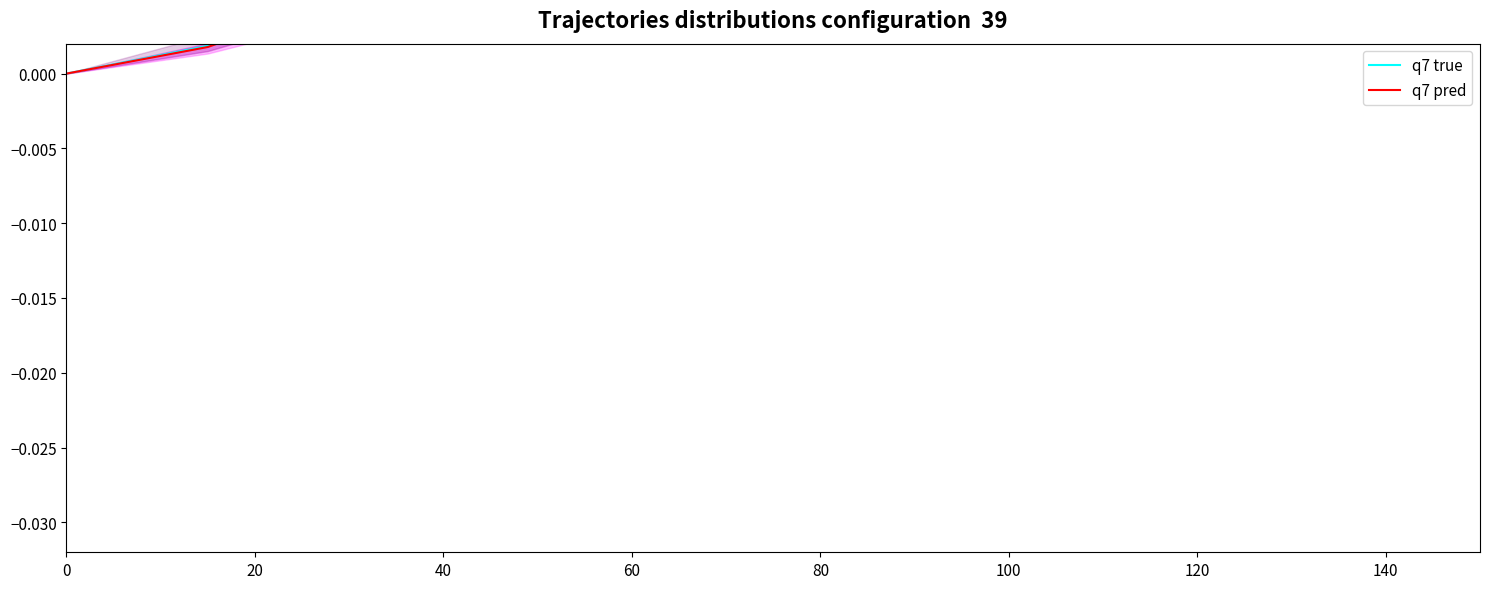

True or false: q7 pred and q7 true cross at least once.

True